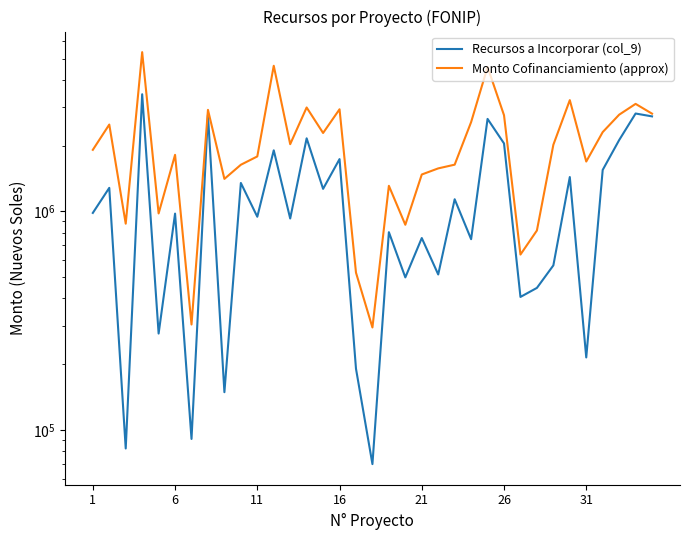

How many lines are shown in the chart?

2